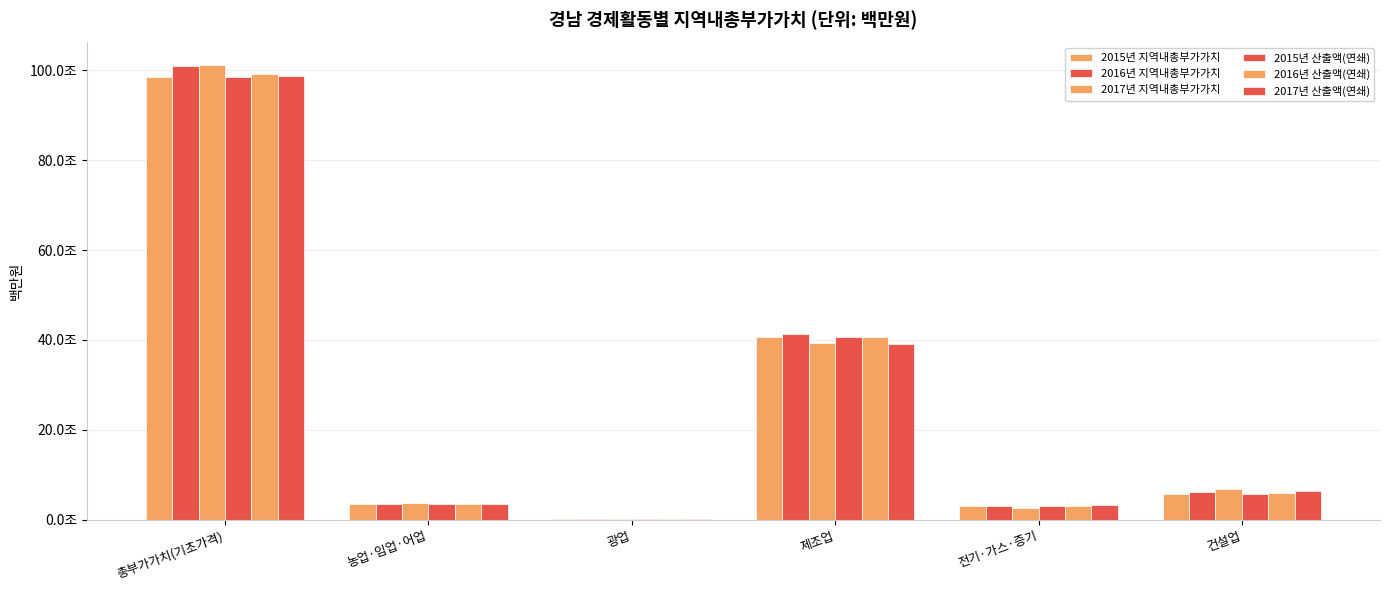

The 2017년 산출액(연쇄) series shows 3247629 at 전기·가스·증기. True or false?

True